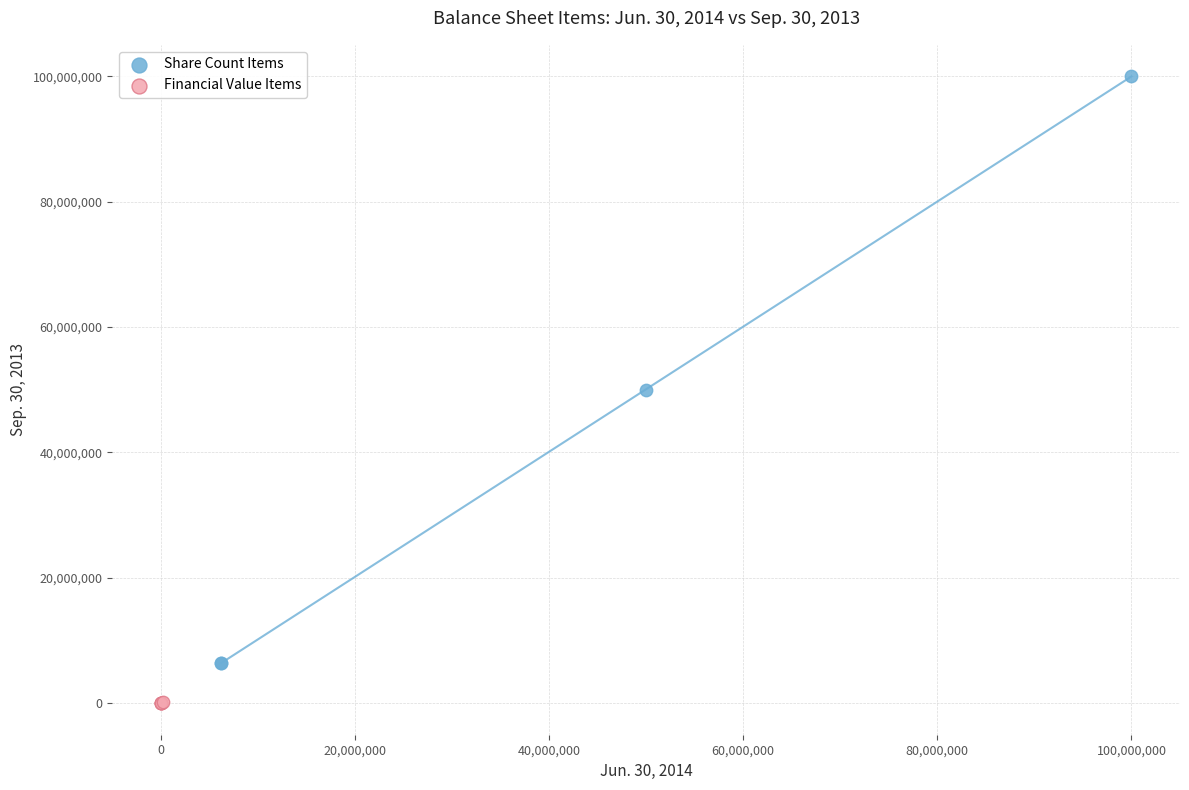

Which series contains the highest Y value?

Share Count Items